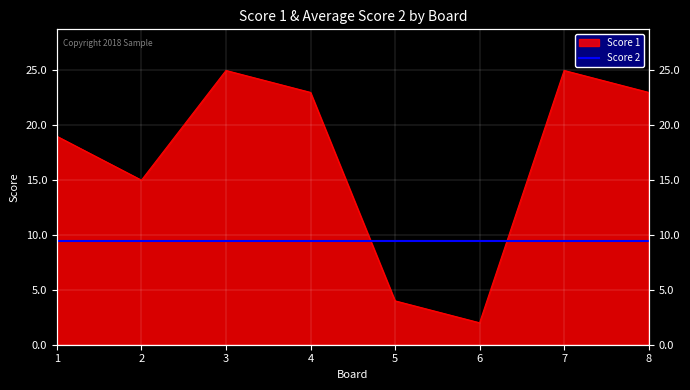

What is the sum of the values at 5 and 6?

6